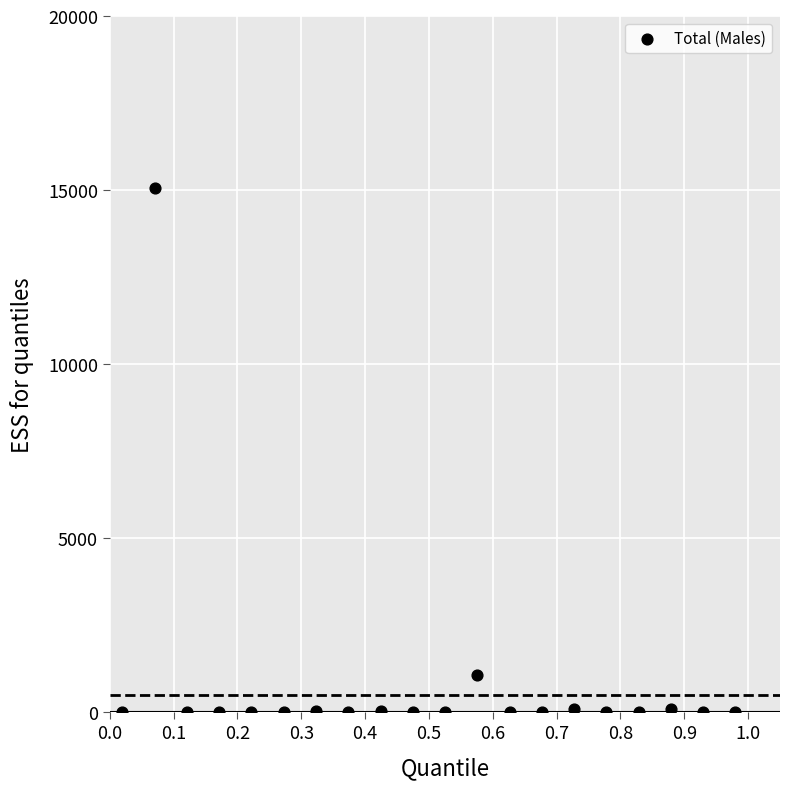

What Y value in the scatter plot is closest to 7529?

1058